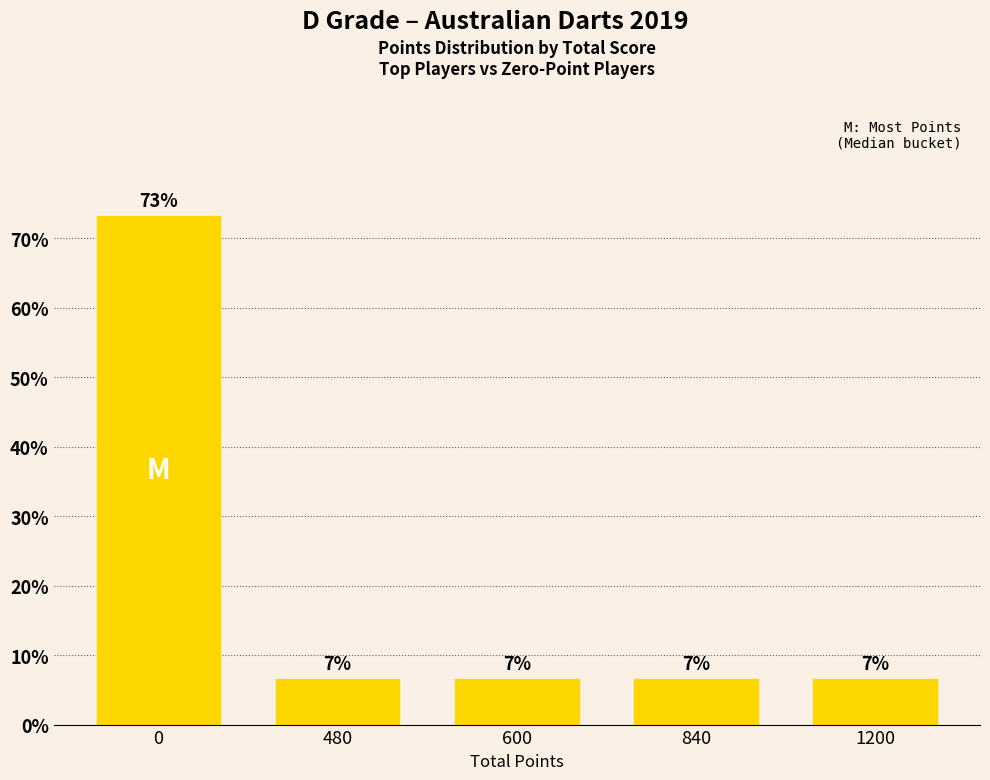

Approximately how many times larger is the value at 0 compared to 840?

11.0